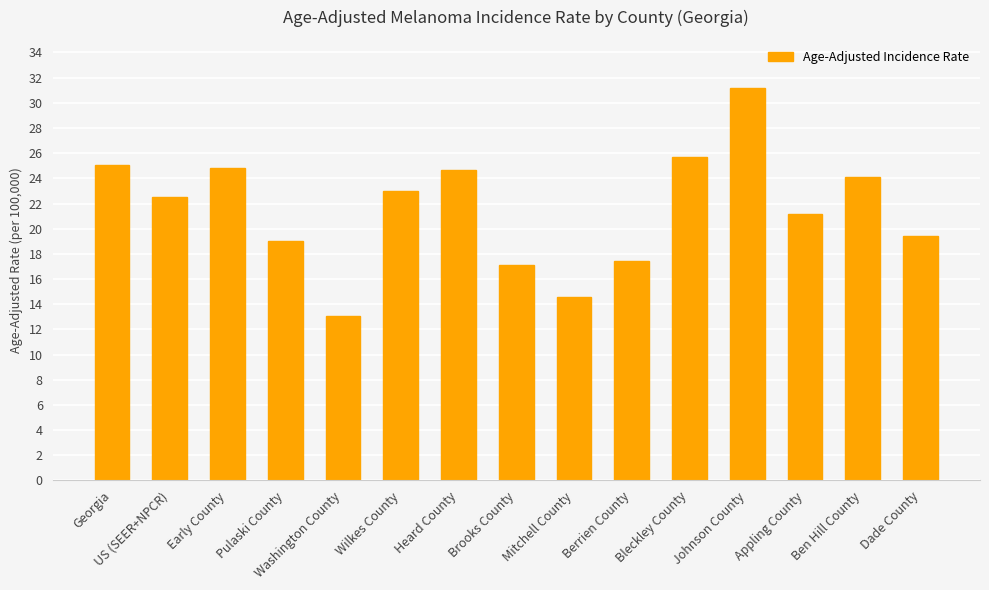

Where is the data nearest to the value 22?

US (SEER+NPCR)